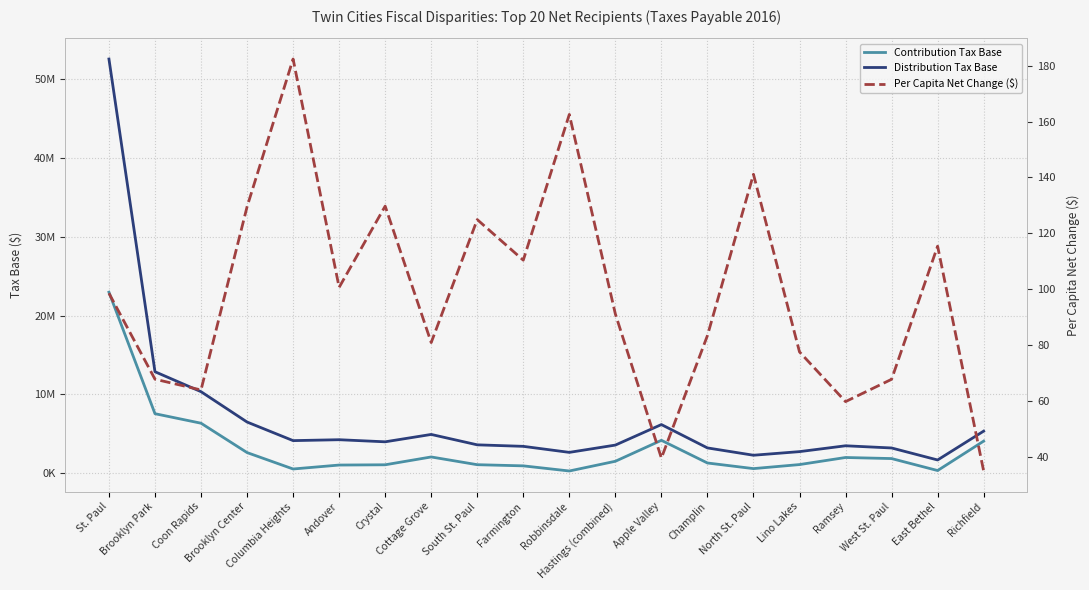

What is the maximum value for Contribution Tax Base?

22956879.0